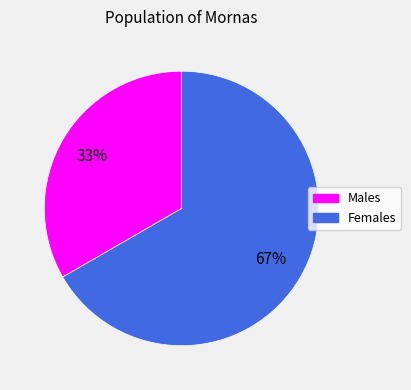

What percentage is the Males slice, to the nearest percent?

33%